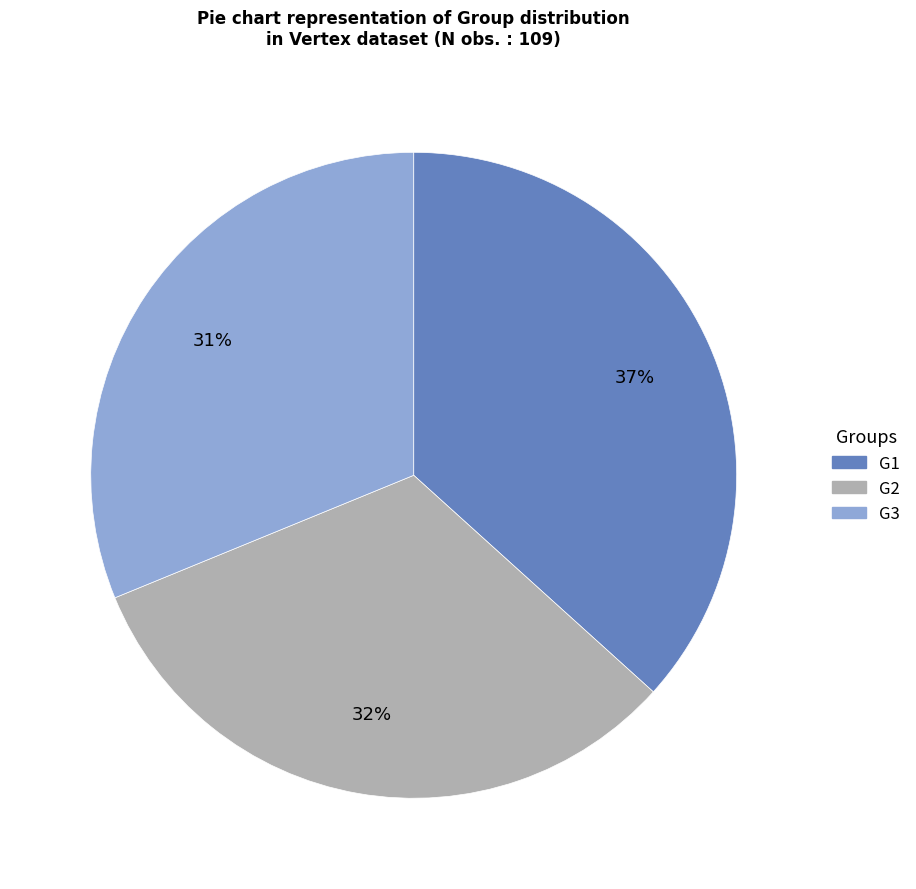

Is there any slice that represents more than half of the pie?

No